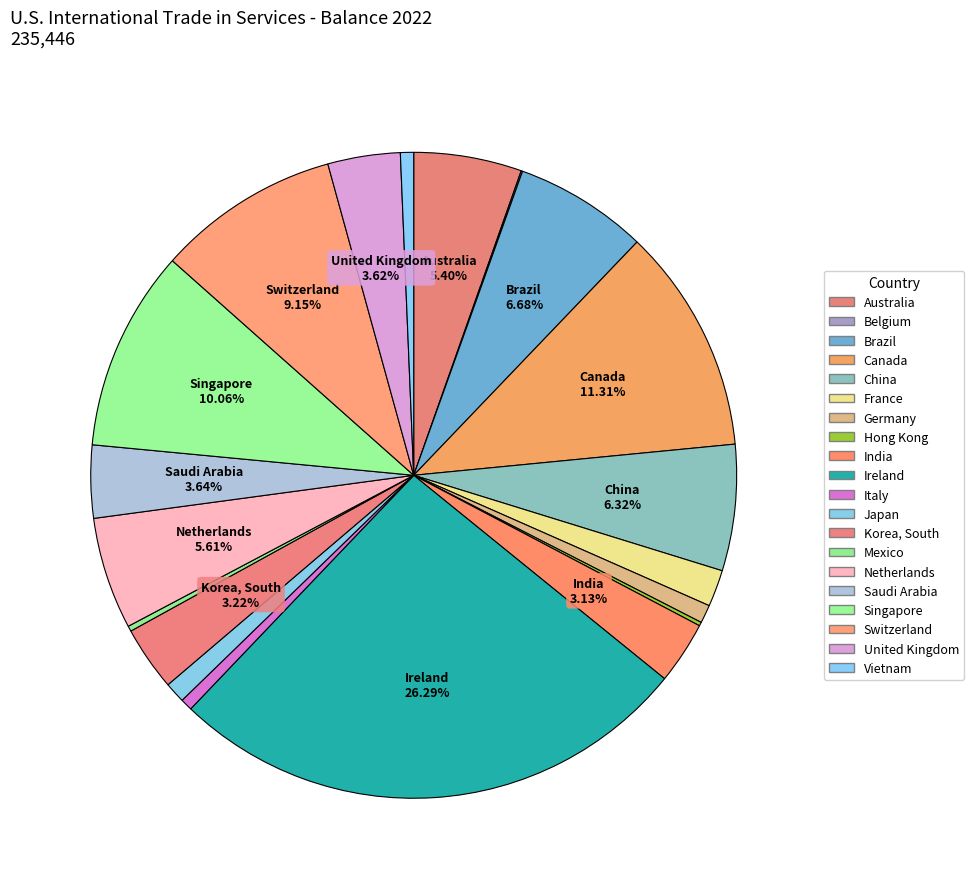

Does Mexico account for over 50% of the chart?

No